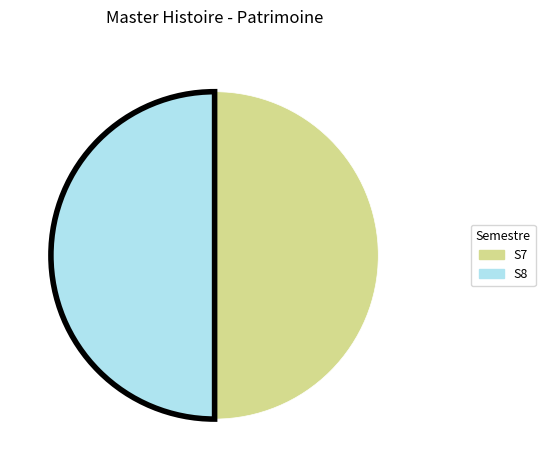

The S8 slice represents 50% of the pie. True or false?

True